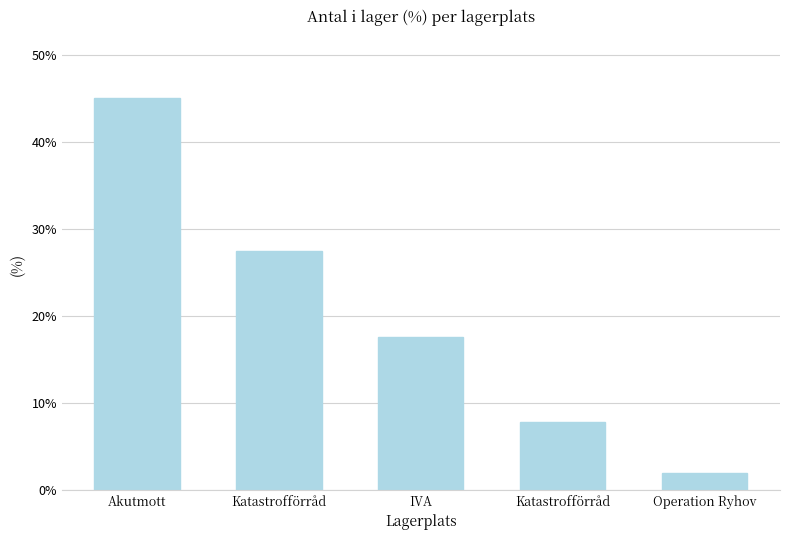

How many categories are shown in the chart?

5